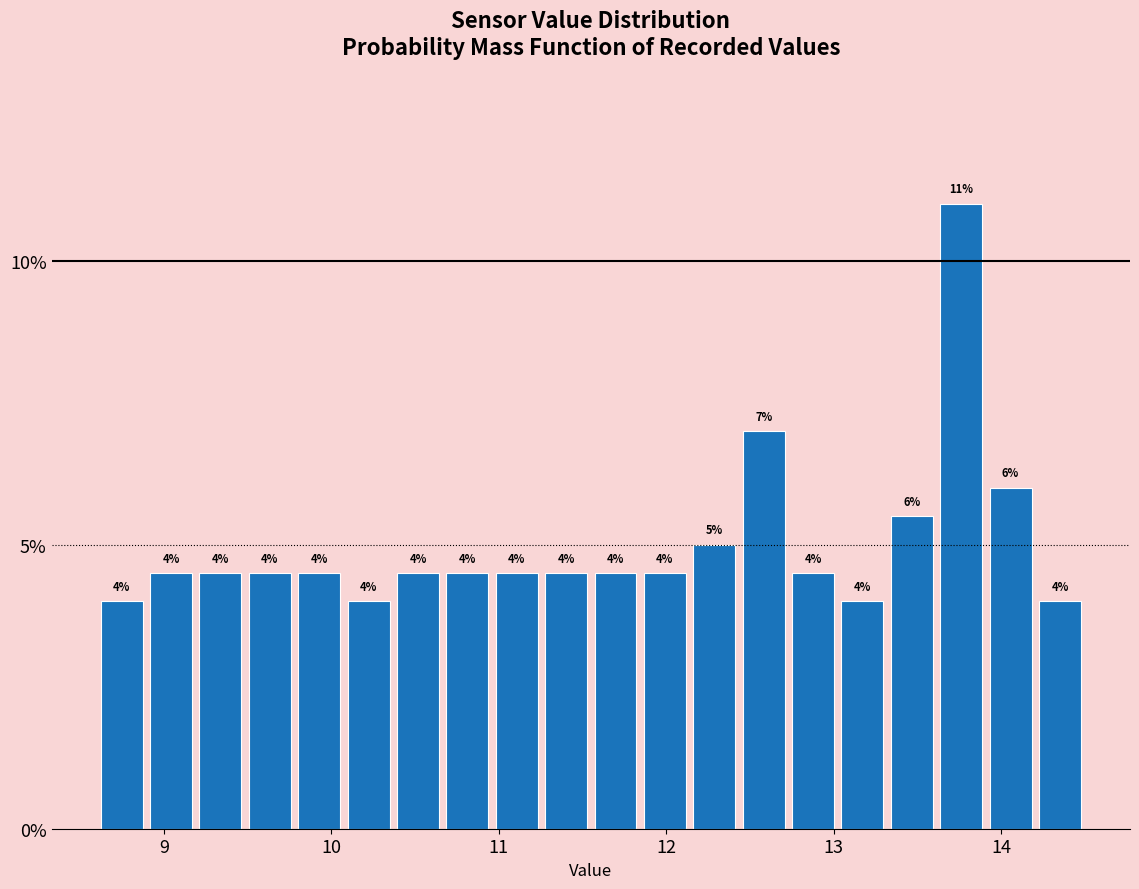

Read against the x-axis, roughly where is the centre of the tallest bar?

13.8